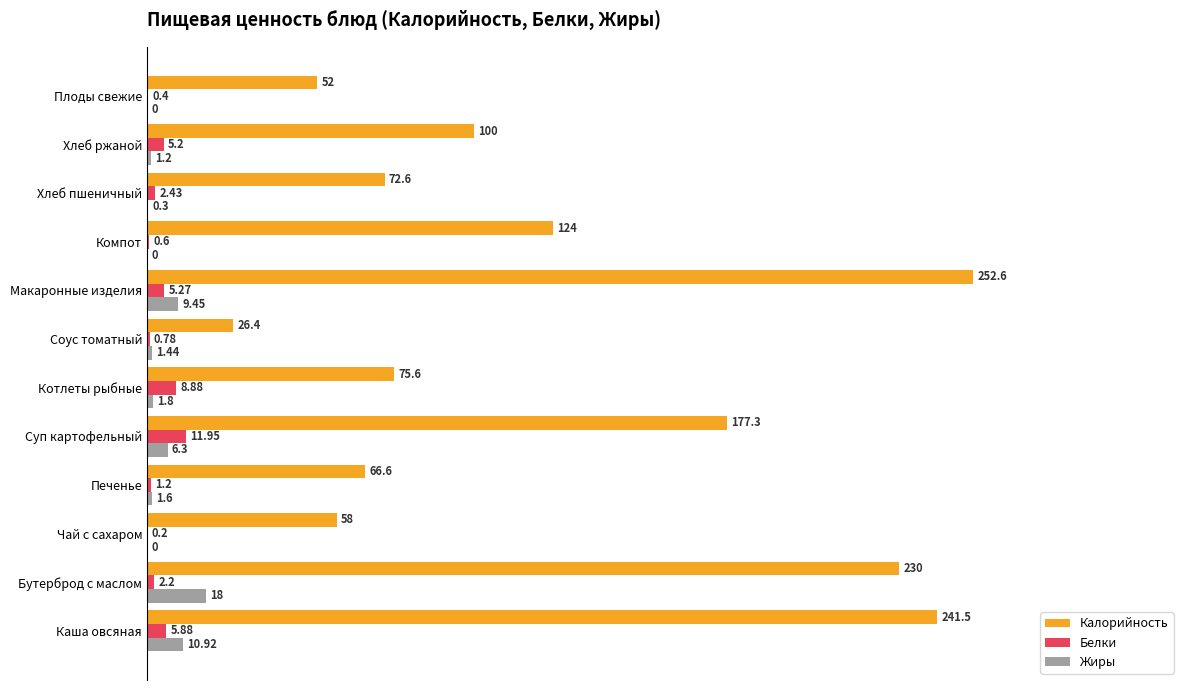

What are all the series names shown in the legend?

Калорийность, Белки, Жиры